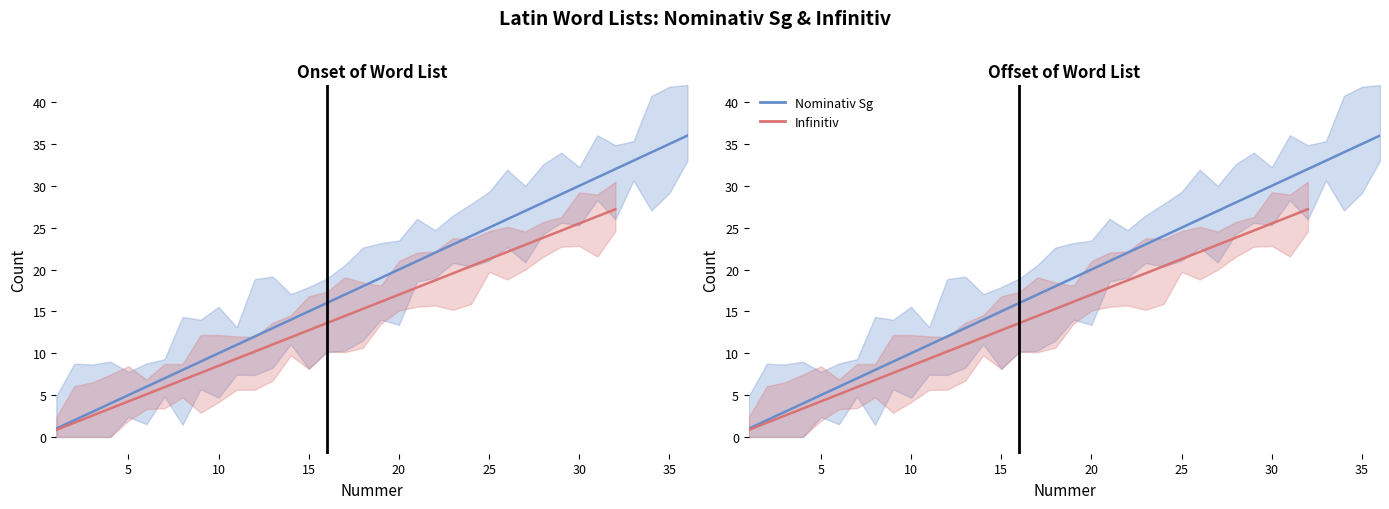

What is the sum of the Infinitiv count values at 14 and 28?

35.7